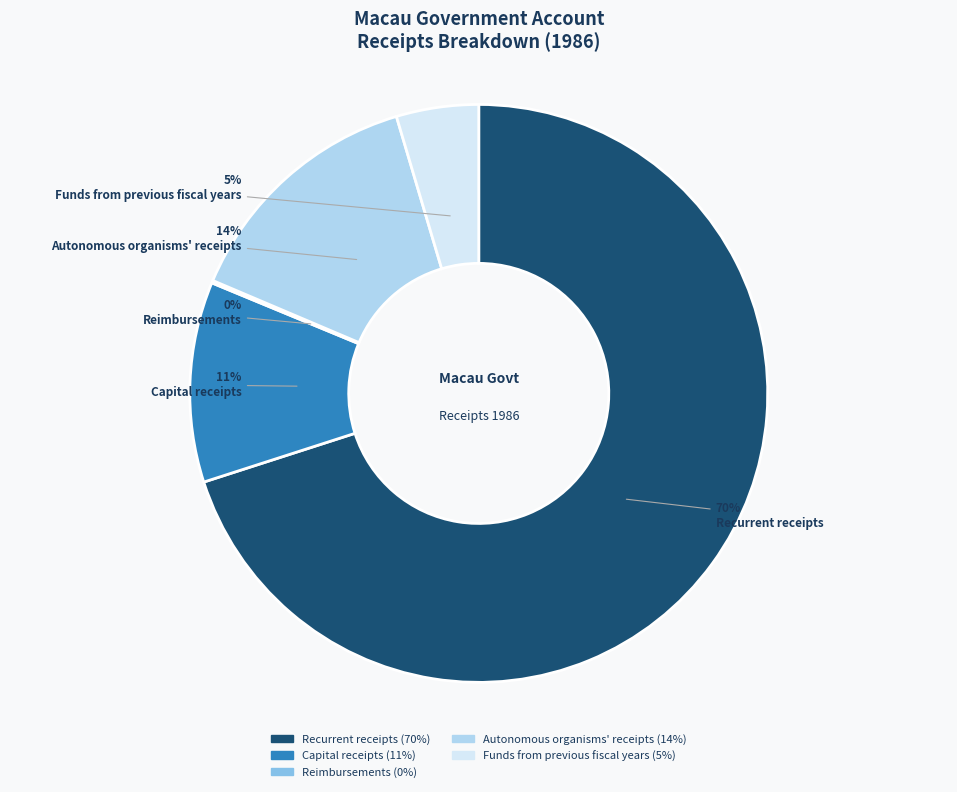

The Funds from previous fiscal years slice represents 5% of the pie. True or false?

True